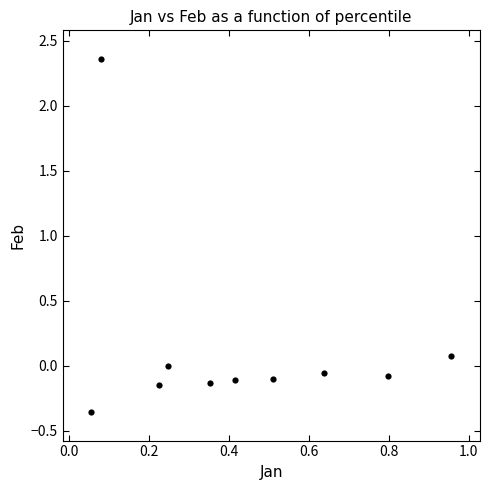

What is the range of X values (max minus min)?

0.9